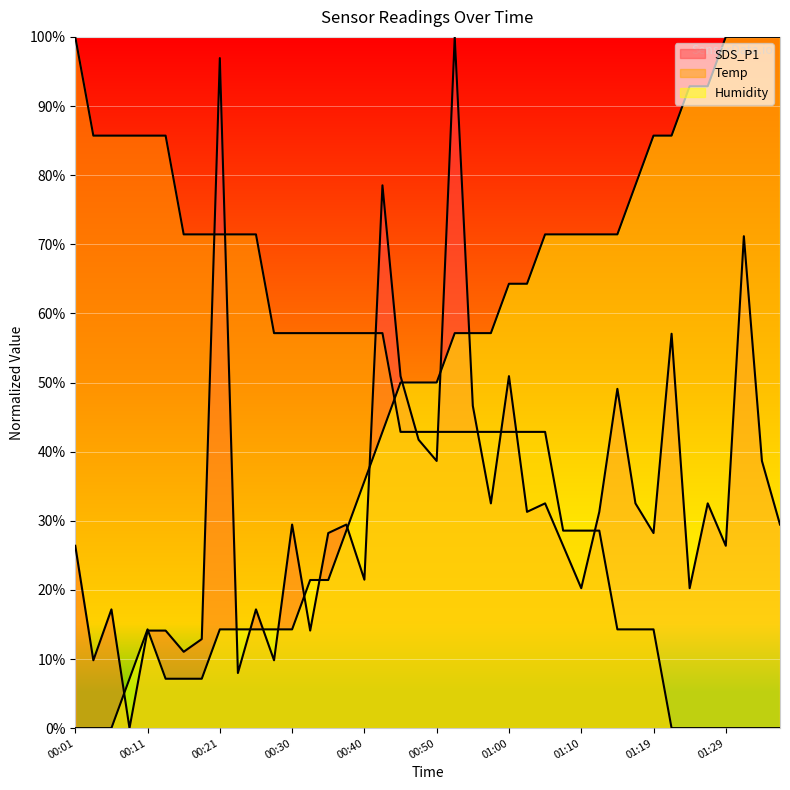

At which label does Temp reach its peak?

00:01